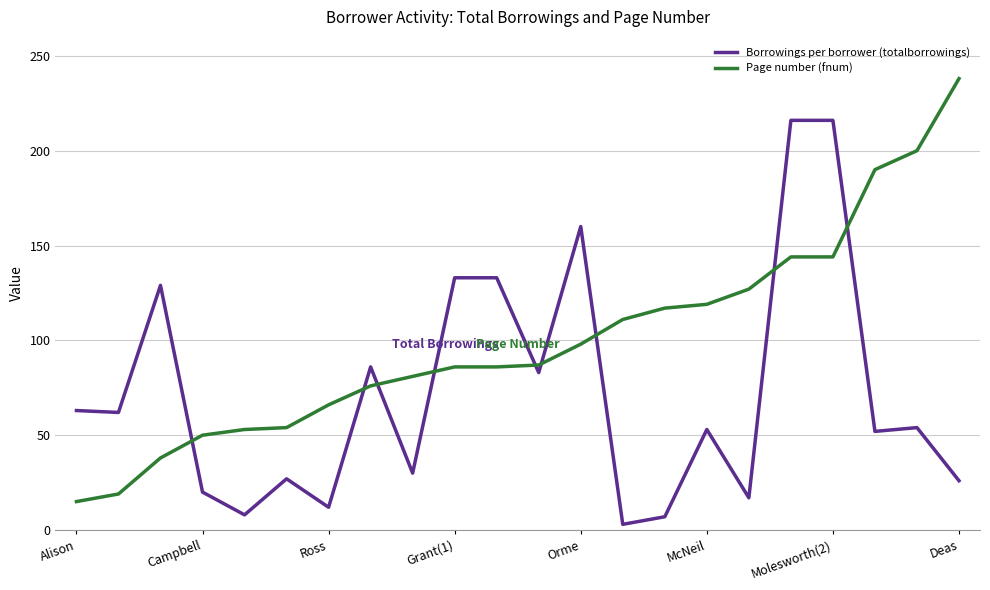

Which series has the largest total across all categories?

Page number (fnum)